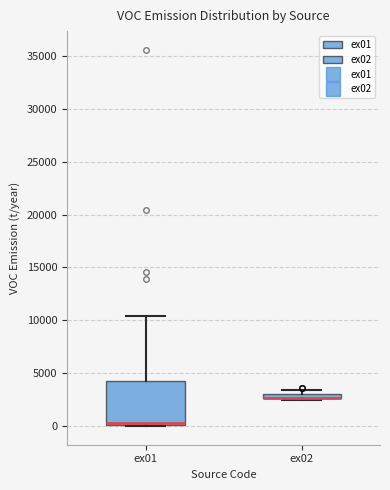

Comparing the boxes themselves (not the whiskers), which one is the tallest?

ex01